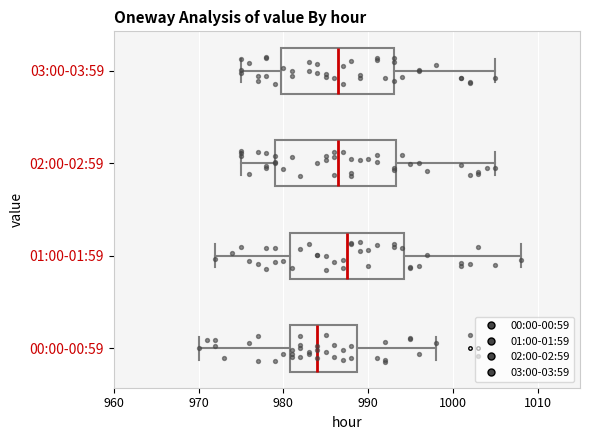

Reading bottom to top, read every box against the x-axis: the position of its median line, the range the box covers, and the ends of its whiskers. The values are not printed on the chart, so give them approximately, as read against the axis.

00:00-00:59: median 984, box 981 to 989, whiskers 970 to 998
01:00-01:59: median 988, box 981 to 994, whiskers 972 to 1008
02:00-02:59: median 987, box 979 to 993, whiskers 975 to 1005
03:00-03:59: median 987, box 980 to 993, whiskers 975 to 1005